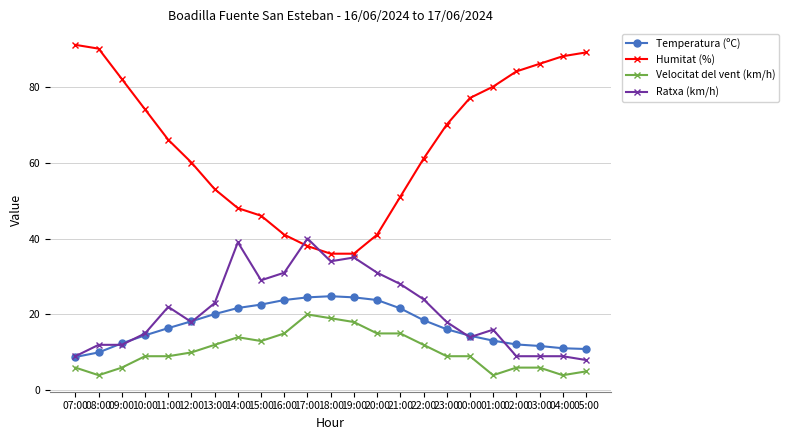

What is the total value across all series at 13:00?

108.1